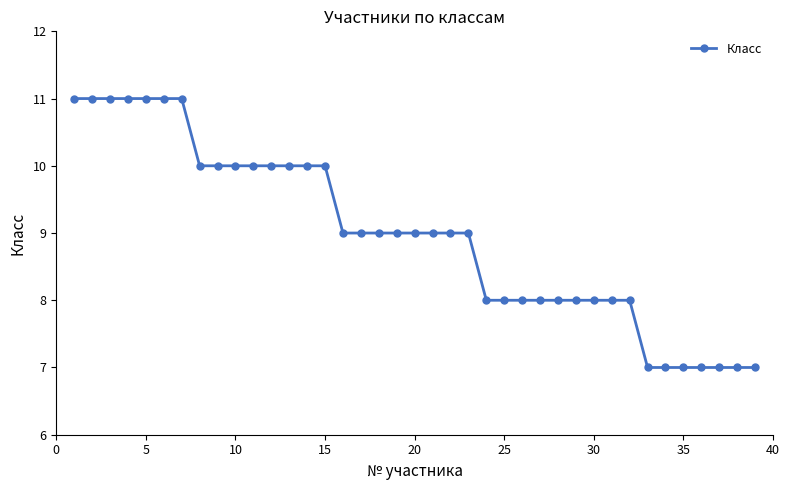

Count the number of data series in this chart.

1